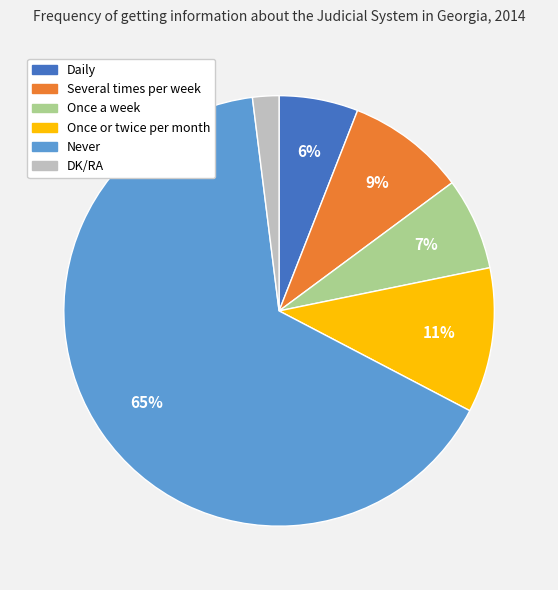

To the nearest percent, what portion does DK/RA represent?

2%